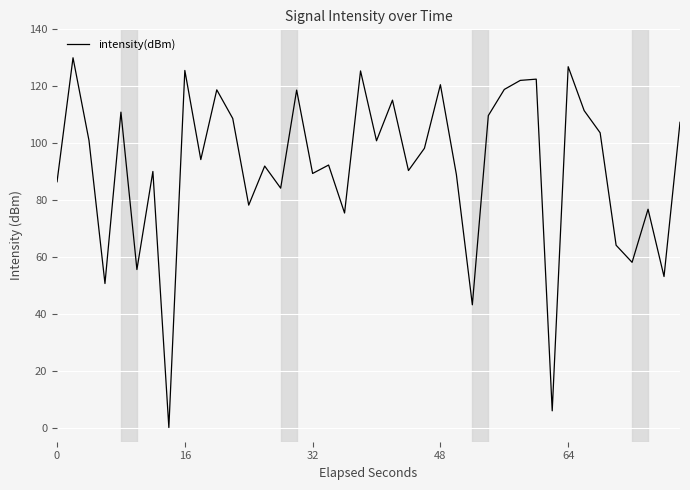

What is the difference between the maximum and minimum values?

130.0